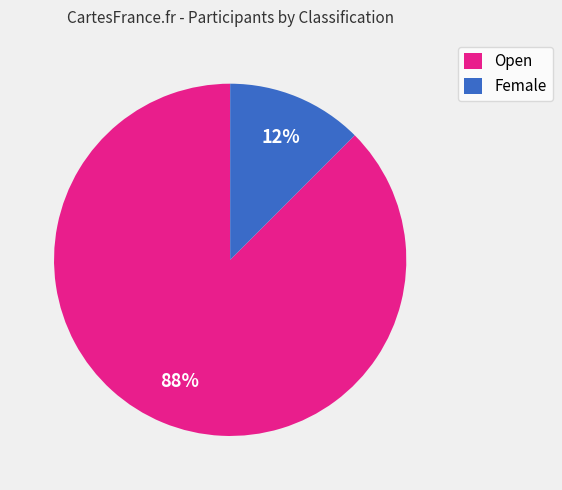

Which slice is the largest?

Open